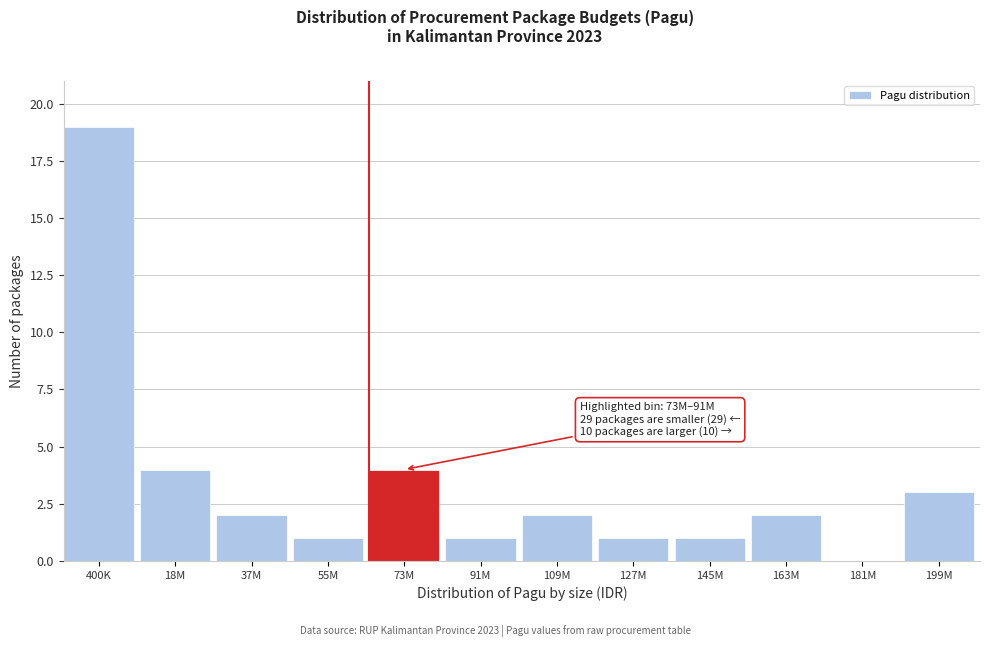

Reading right to left, what are all the values shown in this chart?

199M=3	181M=0	163M=2	145M=1	127M=1	109M=2	91M=1	73M=4	55M=1	37M=2	18M=4	400K=19